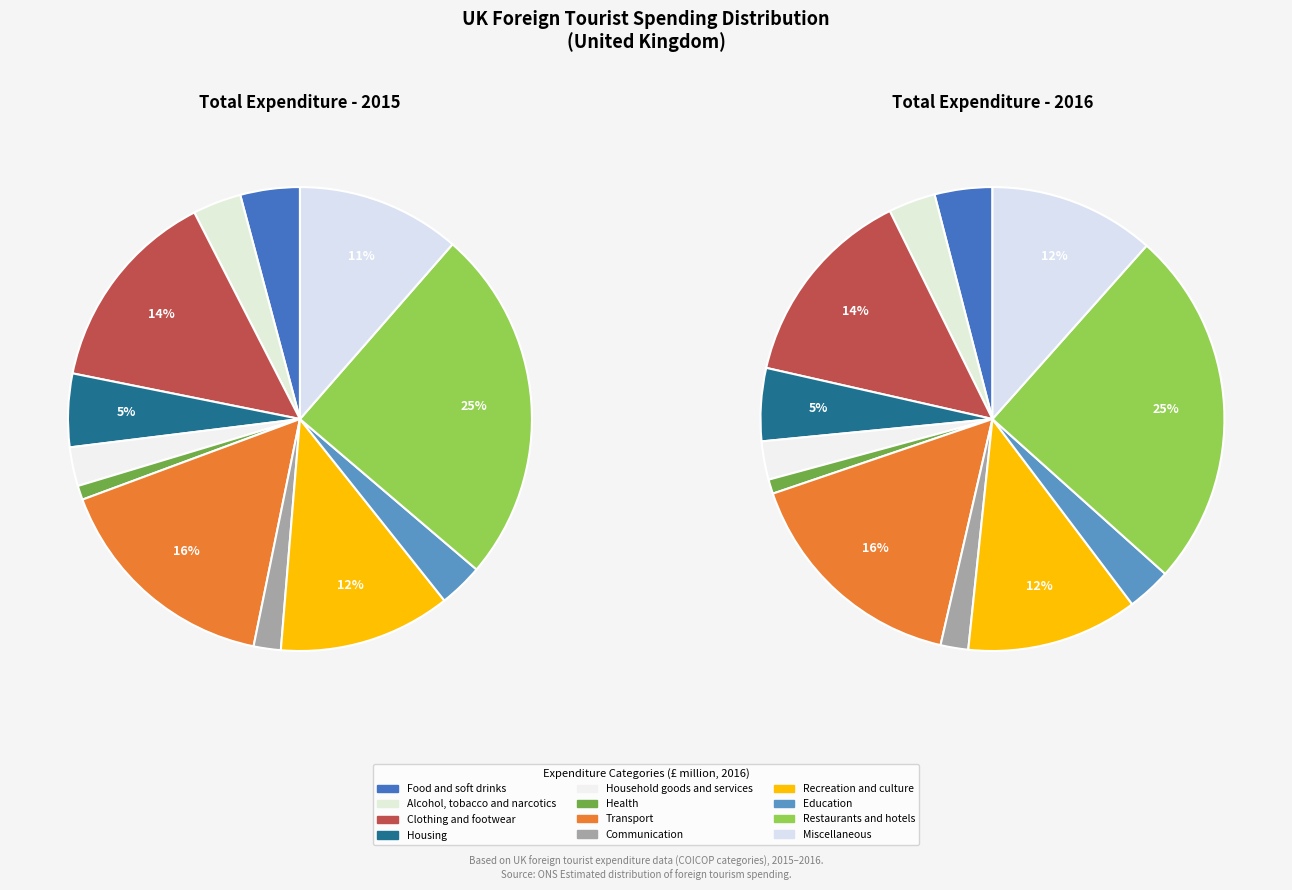

Count the number of slices in the pie.

12